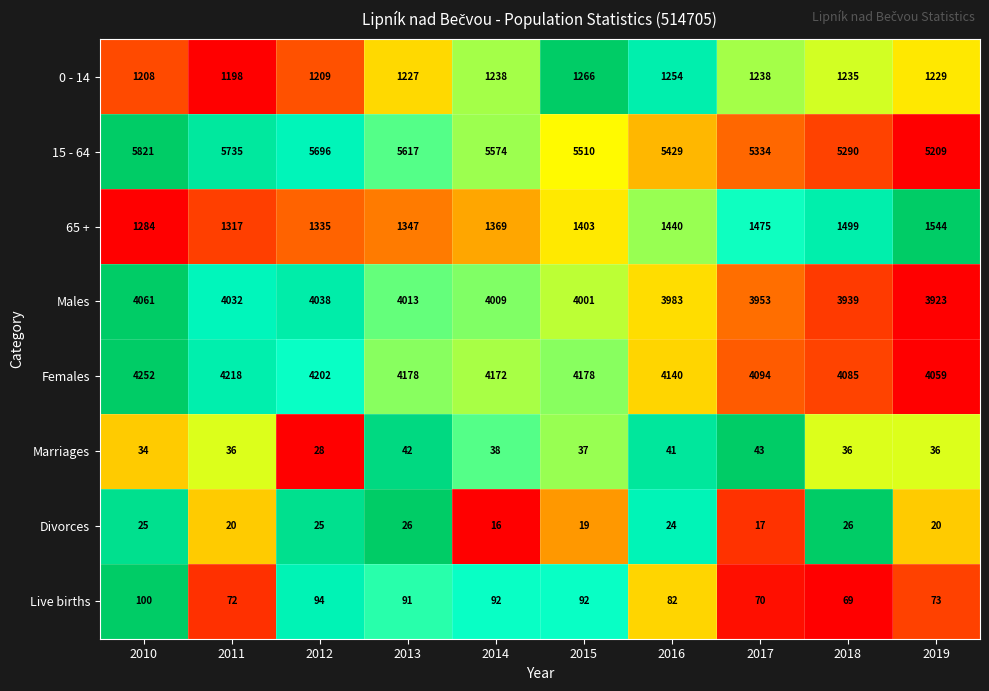

What is the sum of all Live births values?

835